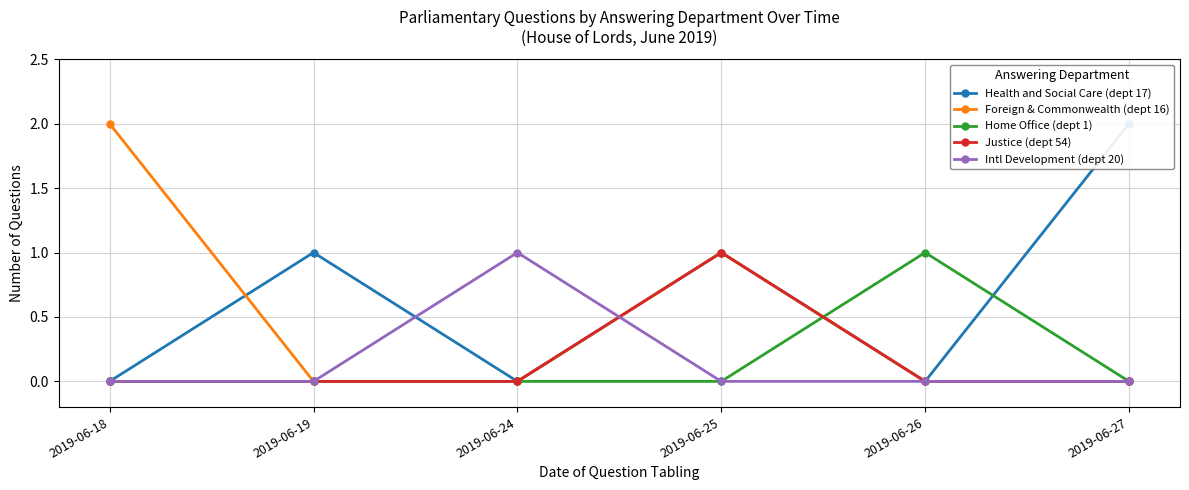

How many distinct data groups are displayed?

5